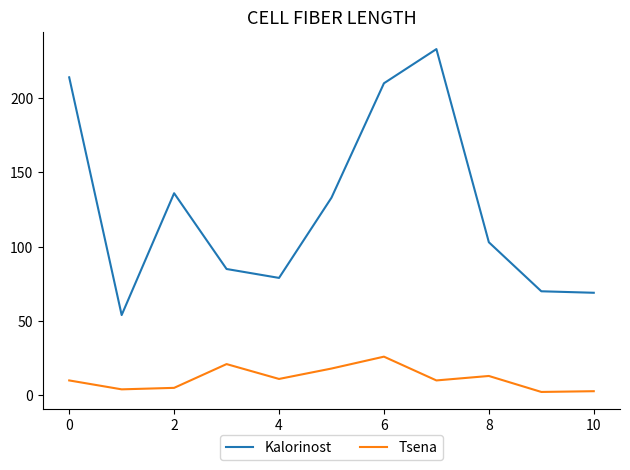

True or false: Kalorinost and Tsena intersect in this chart.

False